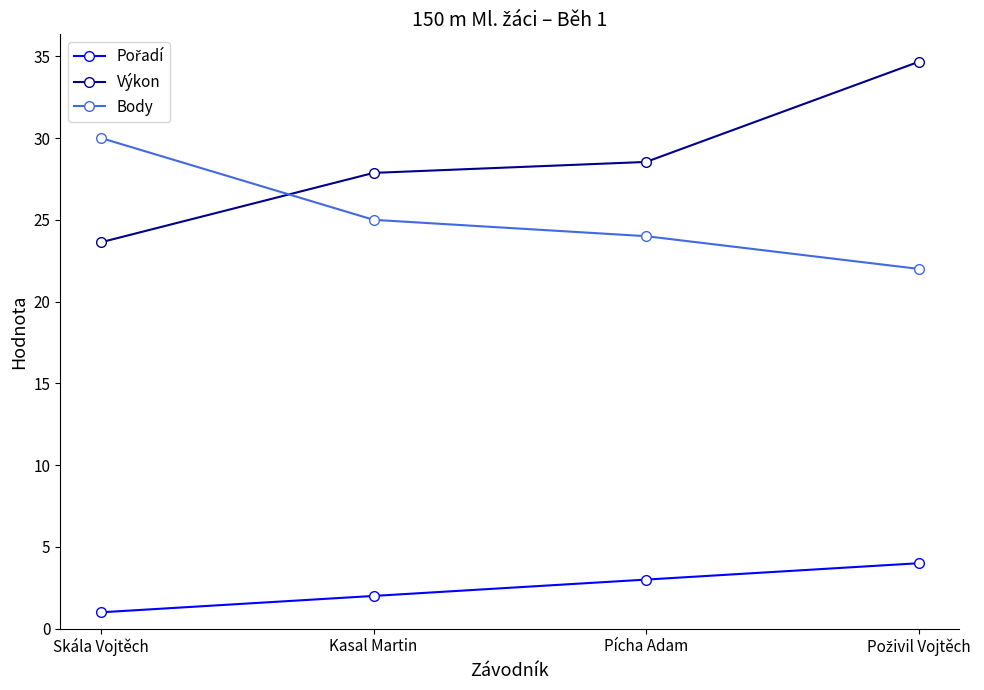

Which series has the largest range (max minus min)?

Výkon